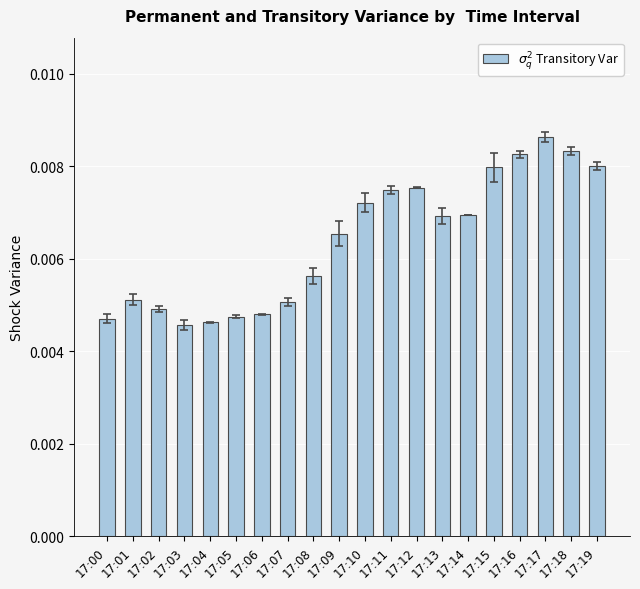

Reading left to right, what are all the values shown in this chart?

17:00=4.7	17:01=5.1	17:02=4.9	17:03=4.6	17:04=4.6	17:05=4.7	17:06=4.8	17:07=5.1	17:08=5.6	17:09=6.5	17:10=7.2	17:11=7.5	17:12=7.5	17:13=6.9	17:14=6.9	17:15=8.0	17:16=8.2	17:17=8.6	17:18=8.3	17:19=8.0